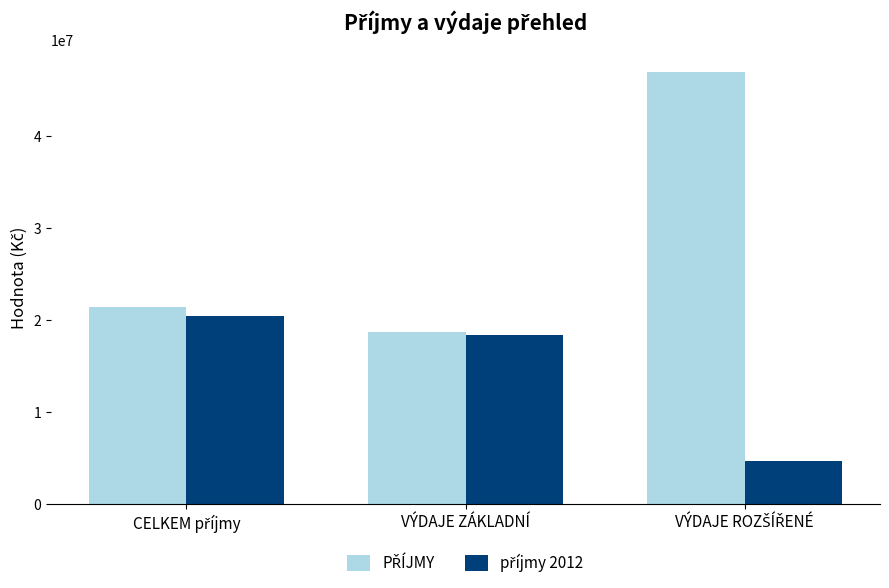

What is the total value across all series at VÝDAJE ZÁKLADNÍ?

37012300